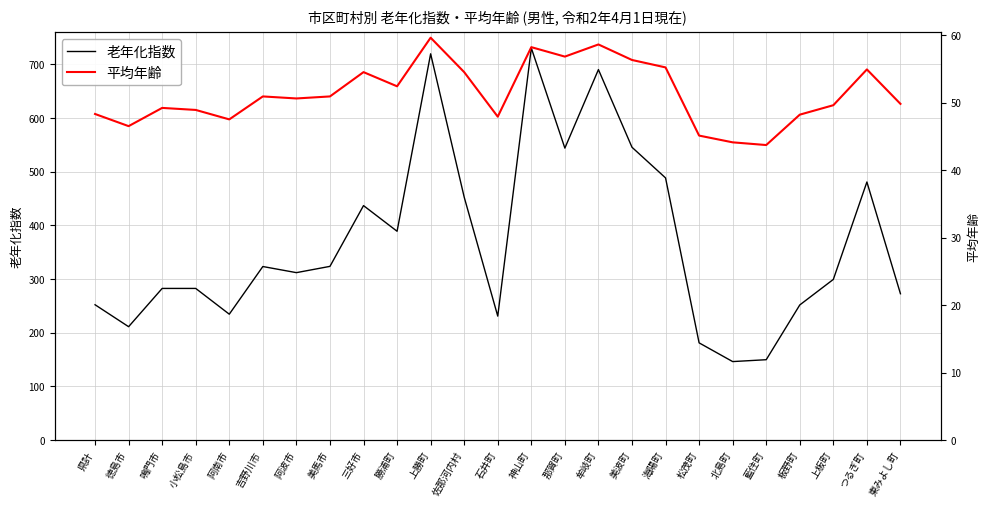

What is the sum of the 平均年齢 values at 上勝町 and 北島町?

103.7